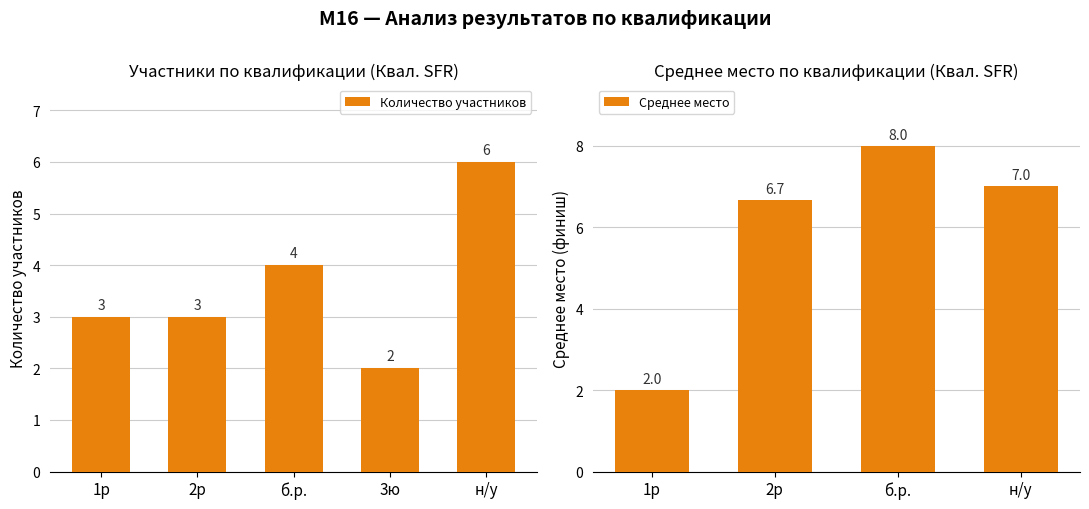

How many data points does each series have?

5